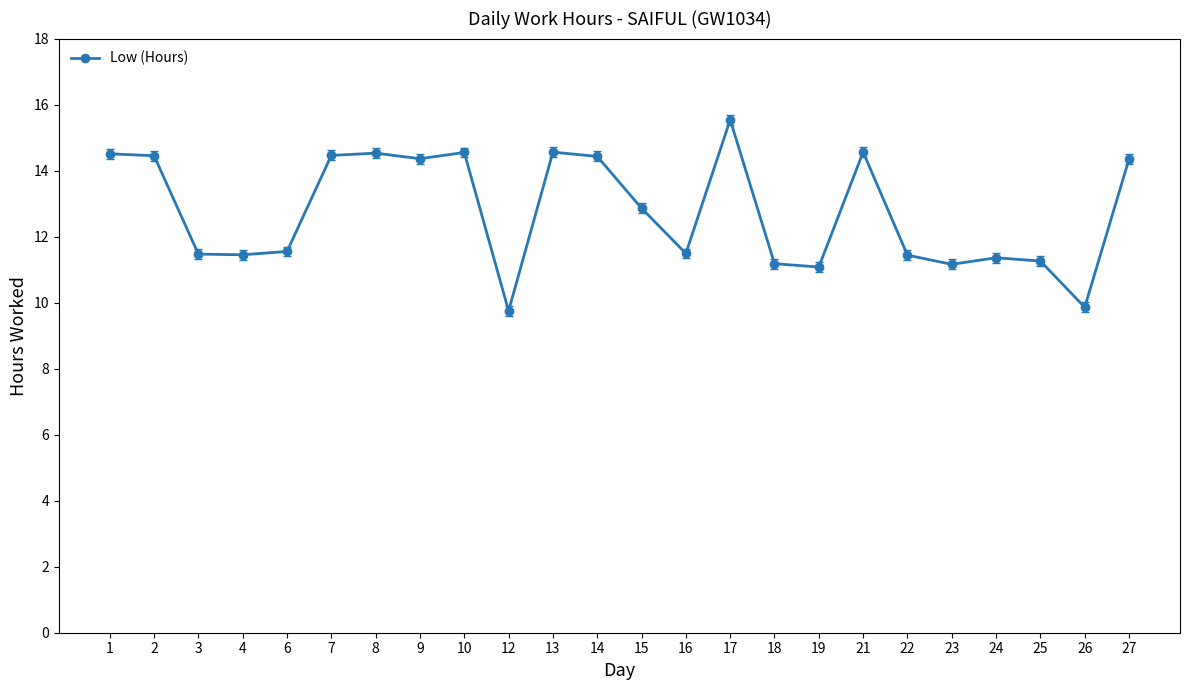

Does the chart display data point markers on the line(s)?

Yes